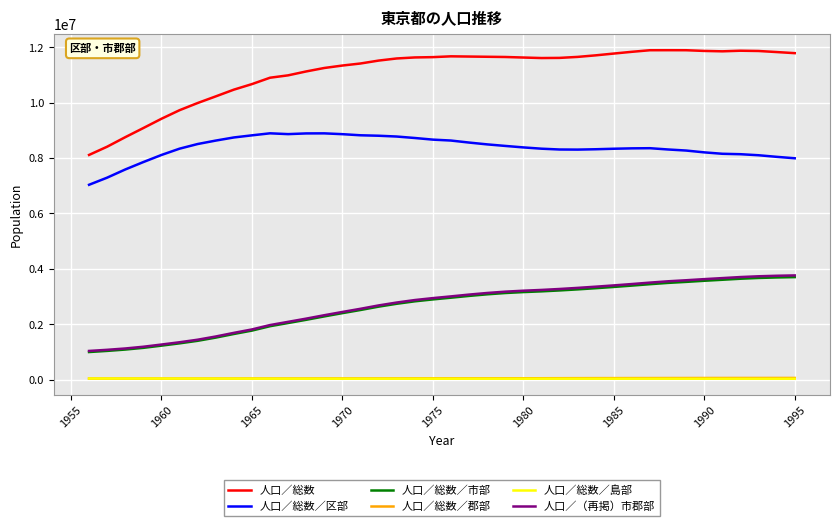

Which series has the largest total across all categories?

人口／総数